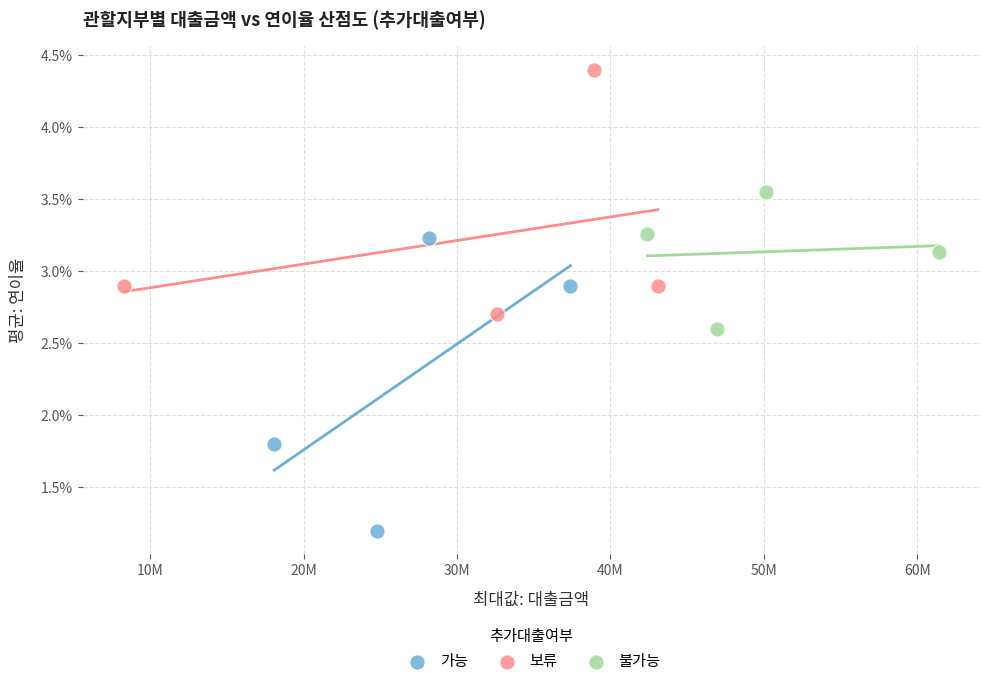

Which series has the largest Y range (max minus min)?

가능